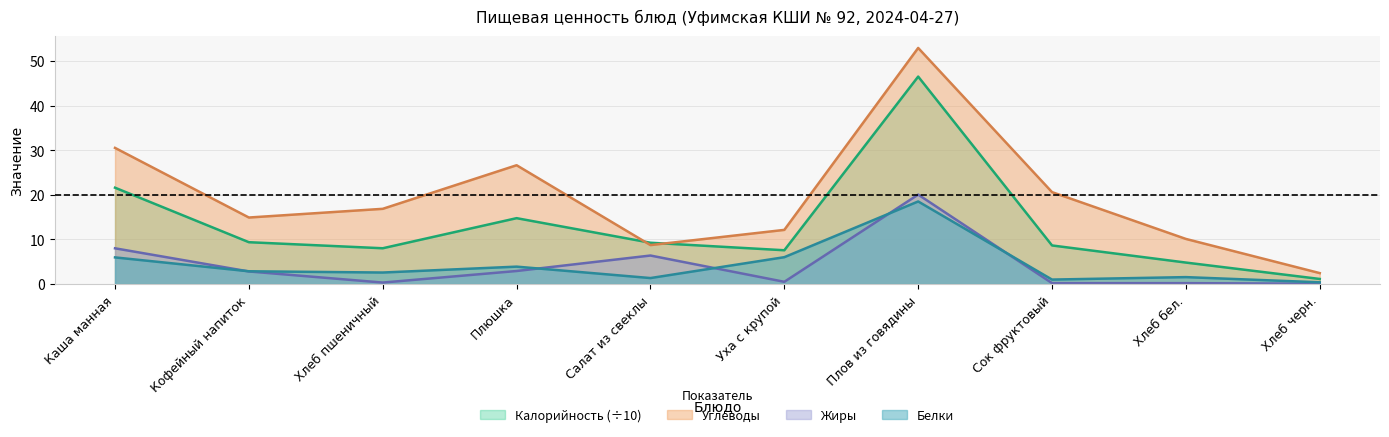

What are all the series names shown in the legend?

Калорийность (÷10), Углеводы, Жиры, Белки